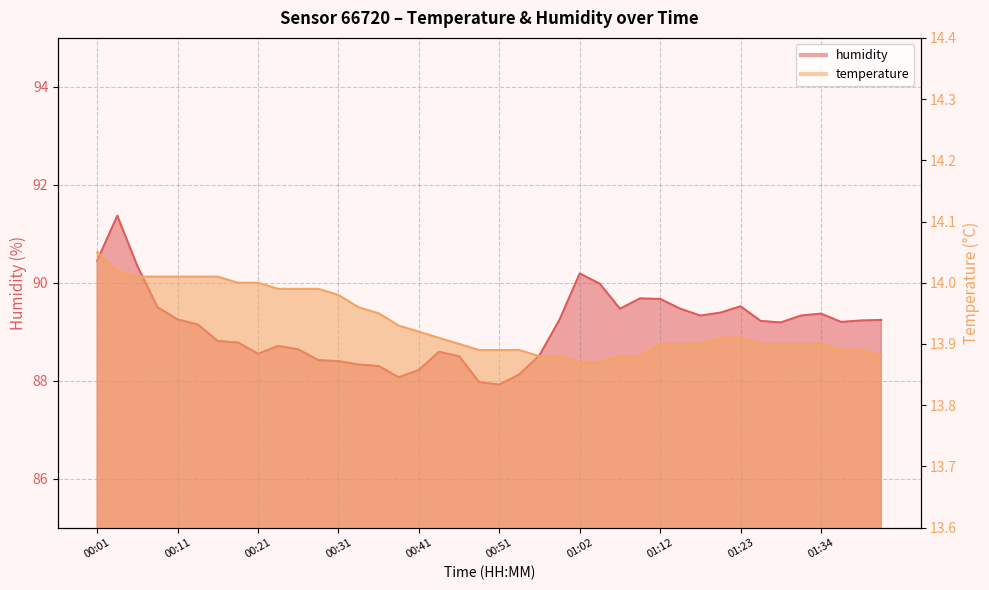

Reading left to right, list all the values displayed in this chart.

temperature: 00:01=14.1	00:04=14.0	00:06=14.0	00:08=14.0	00:11=14.0	00:13=14.0	00:16=14.0	00:18=14.0	00:21=14.0	00:23=14.0	00:26=14.0	00:28=14.0	00:31=14.0	00:33=14.0	00:36=13.9	00:38=13.9	00:41=13.9	00:43=13.9	00:46=13.9	00:48=13.9	00:51=13.9	00:53=13.9	00:56=13.9	00:59=13.9	01:02=13.9	01:04=13.9	01:07=13.9	01:10=13.9	01:12=13.9	01:15=13.9	01:18=13.9	01:21=13.9	01:23=13.9	01:26=13.9	01:29=13.9	01:31=13.9	01:34=13.9	01:37=13.9	01:39=13.9	01:42=13.9
humidity: 00:01=90.5	00:04=91.4	00:06=90.3	00:08=89.5	00:11=89.2	00:13=89.2	00:16=88.8	00:18=88.8	00:21=88.5	00:23=88.7	00:26=88.6	00:28=88.4	00:31=88.4	00:33=88.3	00:36=88.3	00:38=88.1	00:41=88.2	00:43=88.6	00:46=88.5	00:48=88.0	00:51=87.9	00:53=88.1	00:56=88.5	00:59=89.2	01:02=90.2	01:04=90.0	01:07=89.5	01:10=89.7	01:12=89.7	01:15=89.5	01:18=89.3	01:21=89.4	01:23=89.5	01:26=89.2	01:29=89.2	01:31=89.3	01:34=89.4	01:37=89.2	01:39=89.2	01:42=89.2